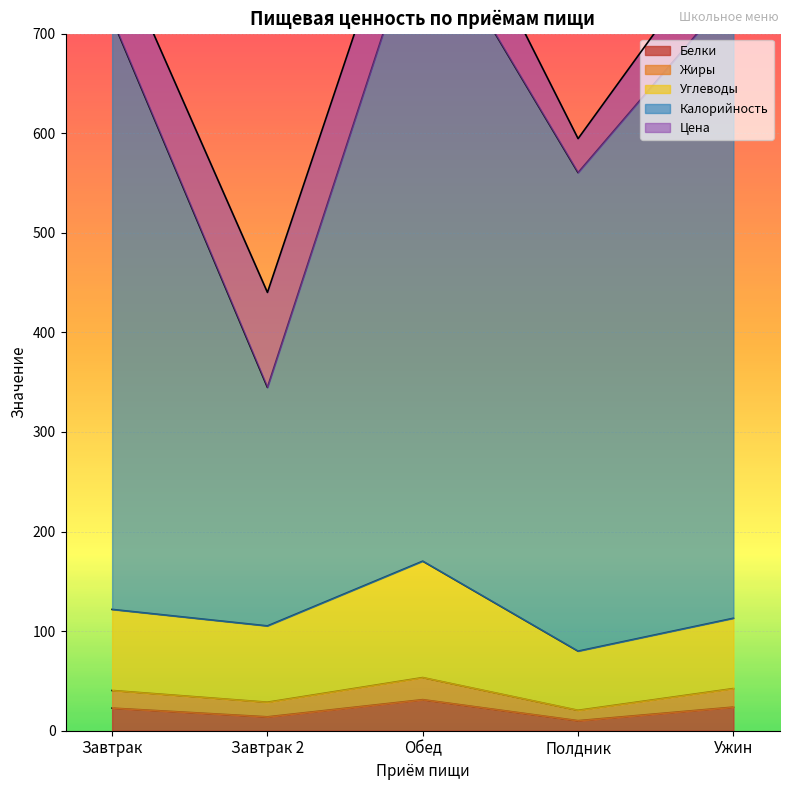

At how many categories does at least one series exceed 54?

5